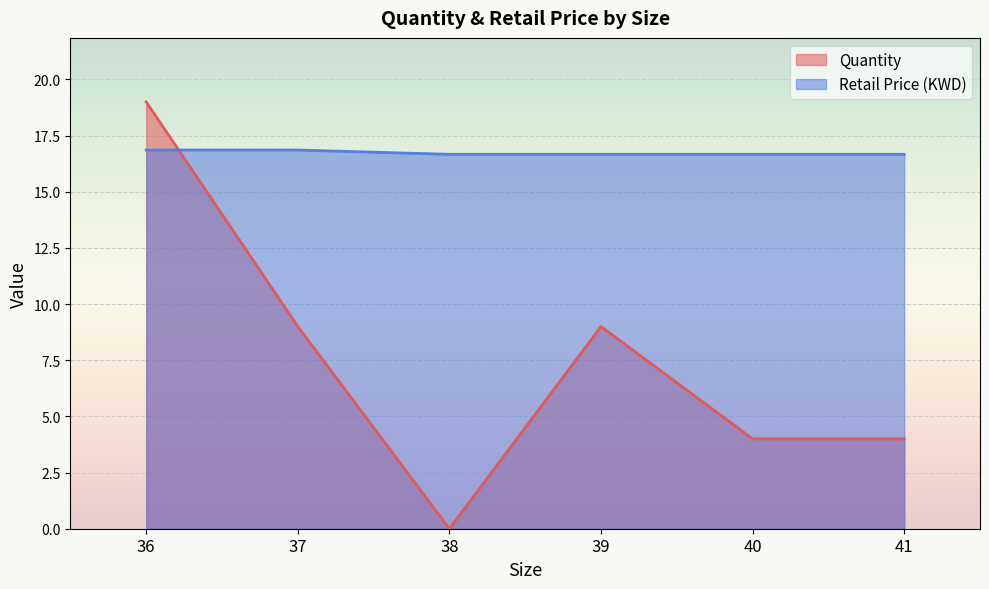

How many positive values does the Quantity series have?

5